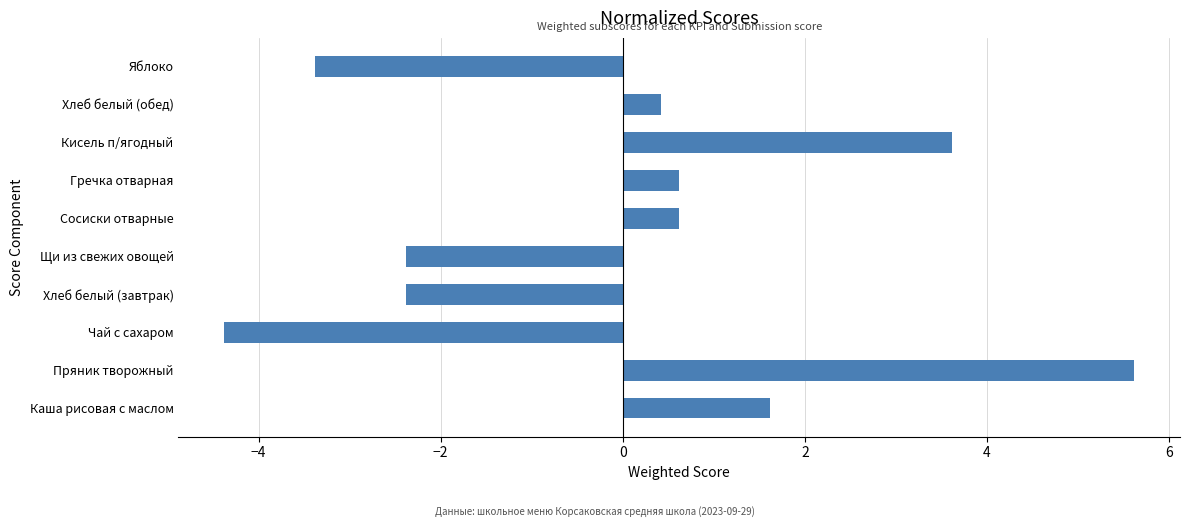

At which label is the value closest to 0?

Хлеб белый (обед)